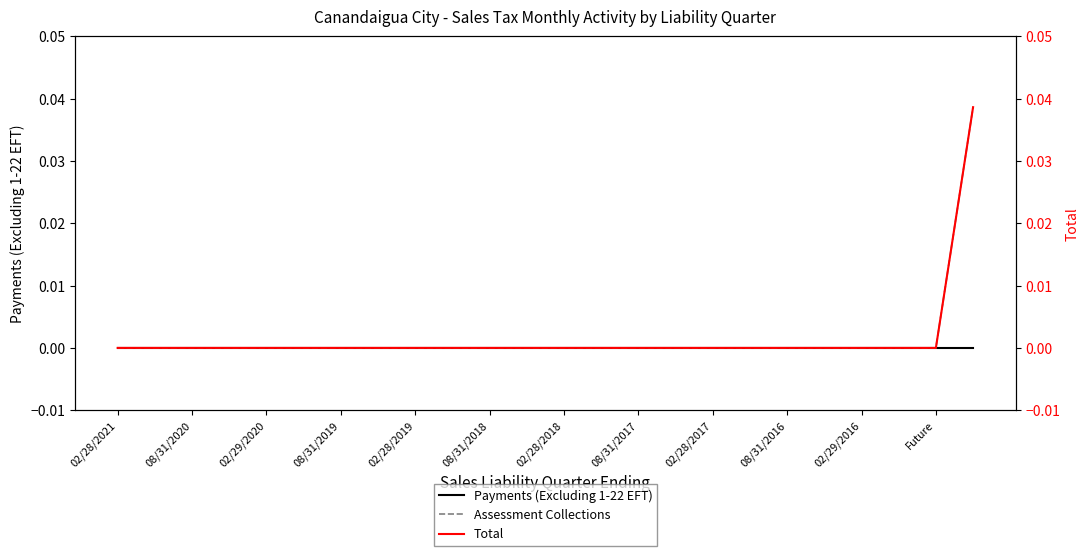

Reading left to right, transcribe all the data shown in this chart.

Payments (Excluding 1-22 EFT): 0.0	0.0	0.0	0.0	0.0	0.0	0.0	0.0	0.0	0.0	0.0	0.0	0.0	0.0	0.0	0.0	0.0	0.0	0.0	0.0	0.0	0.0	0.0	0.0
Assessment Collections: 0.0	0.0	0.0	0.0	0.0	0.0	0.0	0.0	0.0	0.0	0.0	0.0	0.0	0.0	0.0	0.0	0.0	0.0	0.0	0.0	0.0	0.0	0.0	0.0
Total: 0.0	0.0	0.0	0.0	0.0	0.0	0.0	0.0	0.0	0.0	0.0	0.0	0.0	0.0	0.0	0.0	0.0	0.0	0.0	0.0	0.0	0.0	0.0	0.0